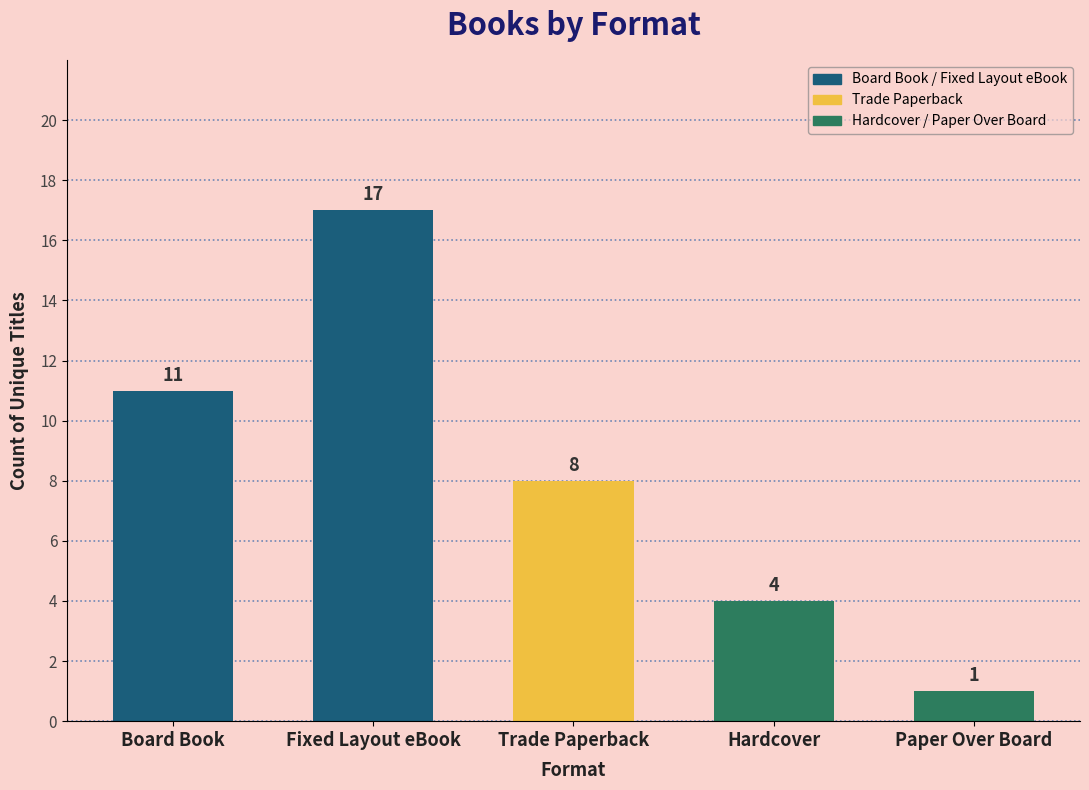

Which label corresponds to the largest value in the chart?

Fixed Layout eBook